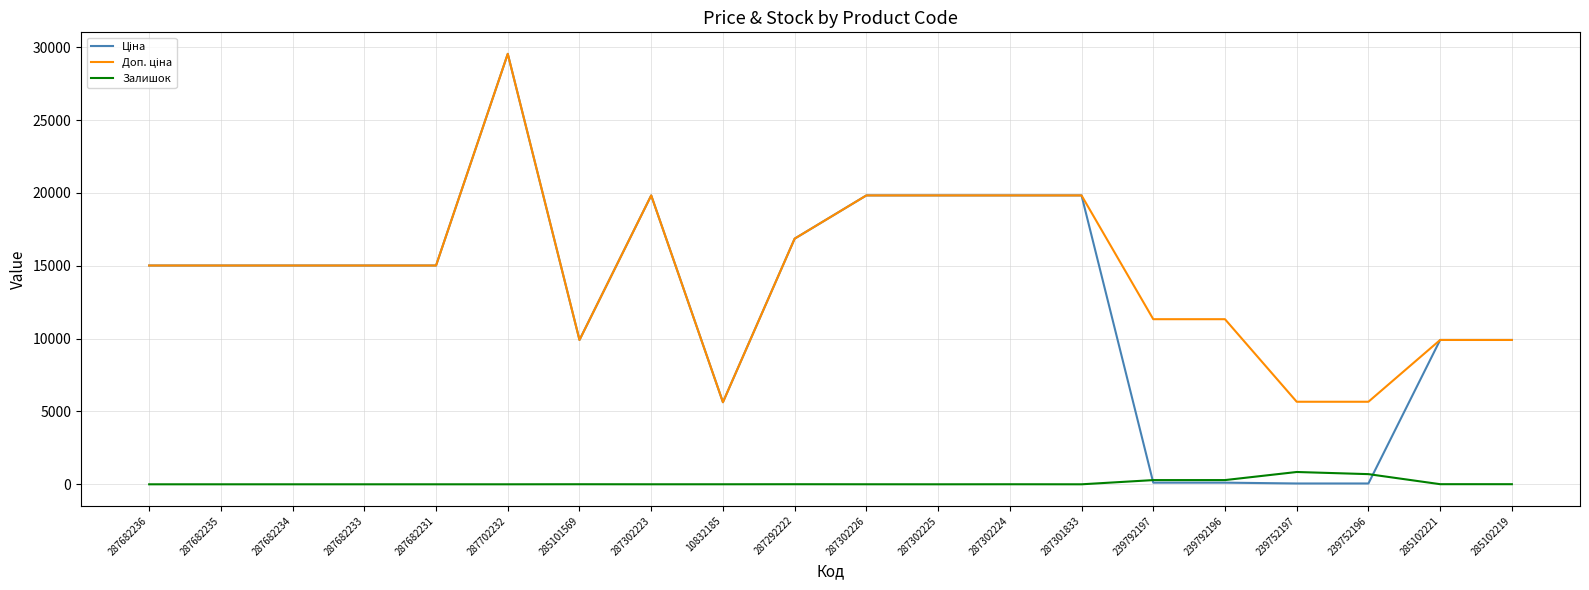

At which category is the sum across all series the highest?

287702232